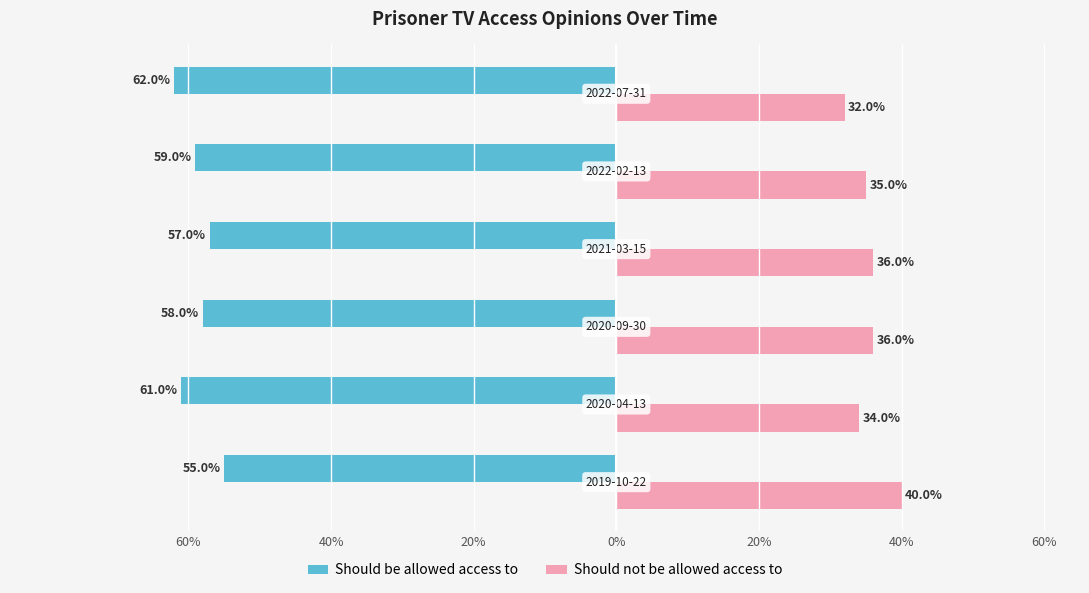

Which series has the widest spread of values?

Should not be allowed access to